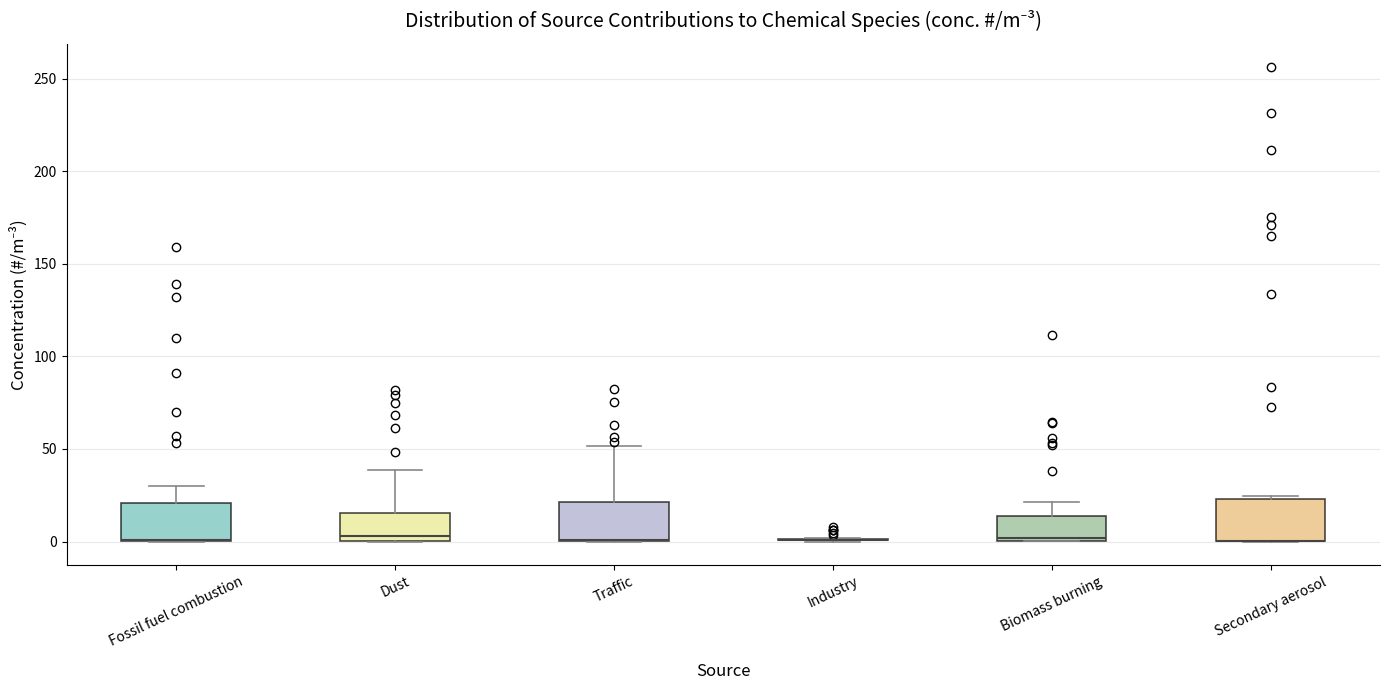

Reading left to right, transcribe this box plot: for each box, give where its median line is, the range the box spans, and where its two whiskers end, as read against the y-axis. The values are not printed on the chart, so give them approximately, as read against the axis.

Fossil fuel combustion: median 0 (drawn on the box's lower edge), box 0 to 20, whiskers 0 to 30
Dust: median 5, box 0 to 15, whiskers 0 to 40
Traffic: median 0 (drawn on the box's lower edge), box 0 to 20, whiskers 0 to 50
Industry: box collapsed to a line at 0, whiskers 0 to 0
Biomass burning: median 0 (just above the box's lower edge), box 0 to 15, whiskers 0 to 20
Secondary aerosol: median 0 (drawn on the box's lower edge), box 0 to 25, whiskers 0 to 25 (just above the box's upper edge)